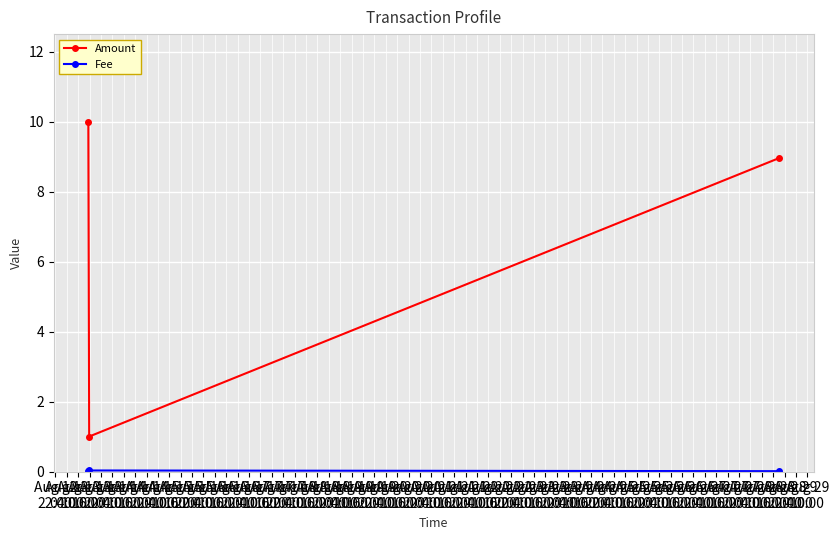

Which series has the largest total across all categories?

Amount